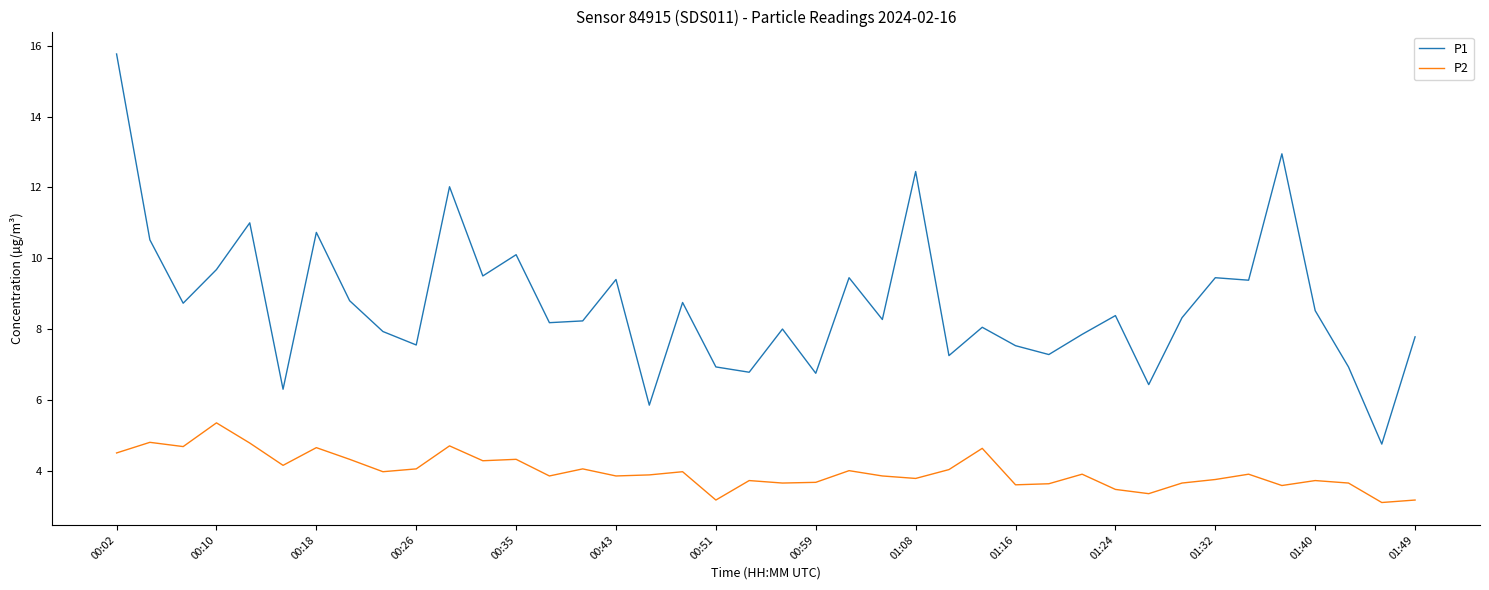

Is this an area chart (filled region under the line)?

No